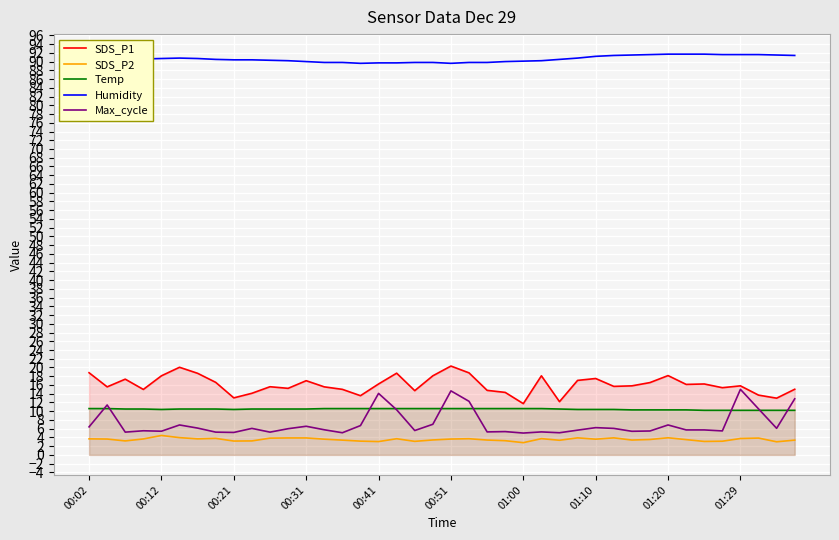

Reading left to right, list all the values displayed in this chart.

SDS_P1: 18.8	15.6	17.3	15.0	18.1	20.1	18.7	16.6	13.1	14.1	15.6	15.2	17.0	15.6	15.0	13.6	16.2	18.7	14.7	18.1	20.3	18.8	14.8	14.3	11.7	18.1	12.2	17.1	17.5	15.7	15.8	16.6	18.1	16.1	16.2	15.4	15.8	13.7	13.0	15.0
SDS_P2: 3.7	3.6	3.2	3.6	4.5	4.0	3.7	3.8	3.2	3.2	3.8	3.9	3.9	3.6	3.4	3.1	3.0	3.7	3.1	3.4	3.6	3.7	3.4	3.2	2.8	3.7	3.4	3.9	3.6	3.9	3.4	3.5	3.9	3.5	3.1	3.1	3.8	3.9	3.0	3.4
Temp: 10.6	10.6	10.5	10.5	10.4	10.5	10.5	10.5	10.4	10.5	10.5	10.5	10.5	10.6	10.6	10.6	10.6	10.6	10.6	10.6	10.6	10.6	10.6	10.6	10.6	10.6	10.5	10.4	10.4	10.4	10.3	10.3	10.3	10.3	10.2	10.2	10.2	10.2	10.2	10.2
Humidity: 89.5	89.9	90.3	90.6	90.7	90.8	90.7	90.5	90.4	90.4	90.3	90.2	90.0	89.8	89.8	89.6	89.7	89.7	89.8	89.8	89.6	89.8	89.8	90.0	90.1	90.2	90.5	90.8	91.2	91.4	91.5	91.6	91.7	91.7	91.7	91.6	91.6	91.6	91.5	91.4
Max_cycle: 6.4	11.4	5.2	5.5	5.4	6.8	6.1	5.2	5.1	6.1	5.2	6.0	6.6	5.8	5.1	6.7	14.1	10.3	5.6	7.0	14.7	12.3	5.3	5.3	5.0	5.3	5.1	5.7	6.2	6.1	5.4	5.5	6.8	5.7	5.7	5.5	15.0	10.5	6.1	12.8